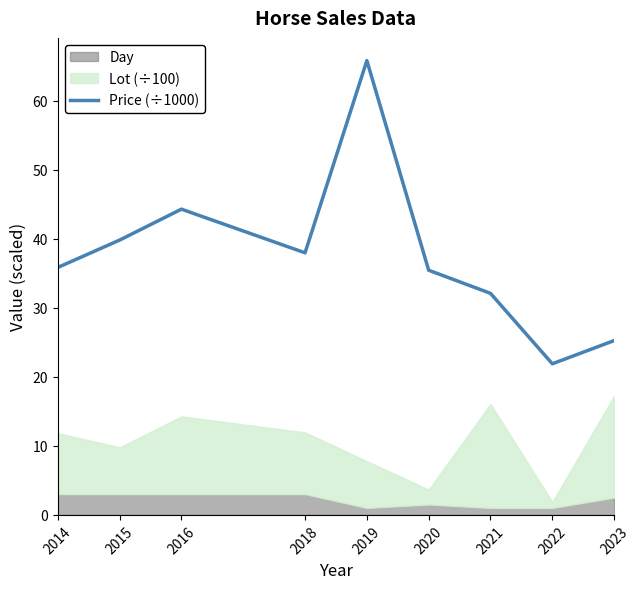

How many values are below 35?

3